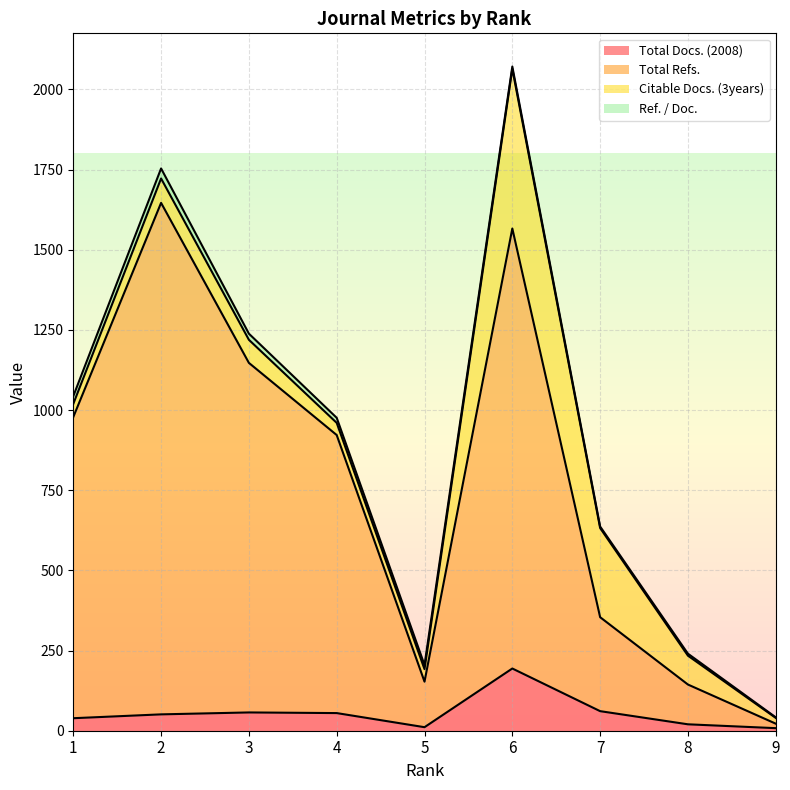

List the labels in order of Total Docs. (2008) value, smallest first.

9, 5, 8, 1, 2, 4, 3, 7, 6